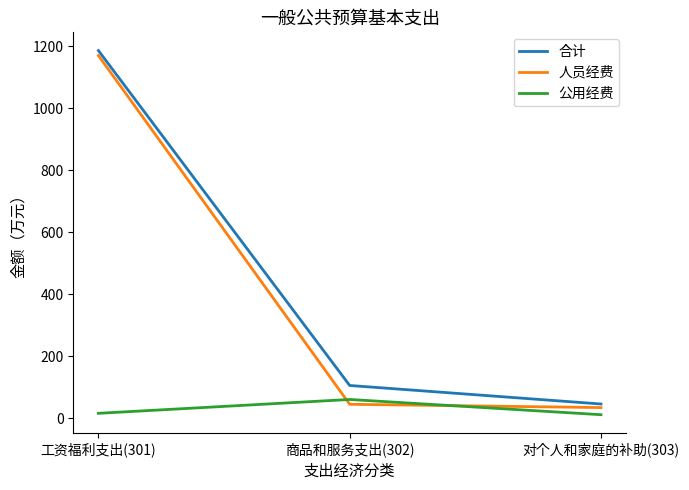

What is the total value across all series at 商品和服务支出(302)?

211.6